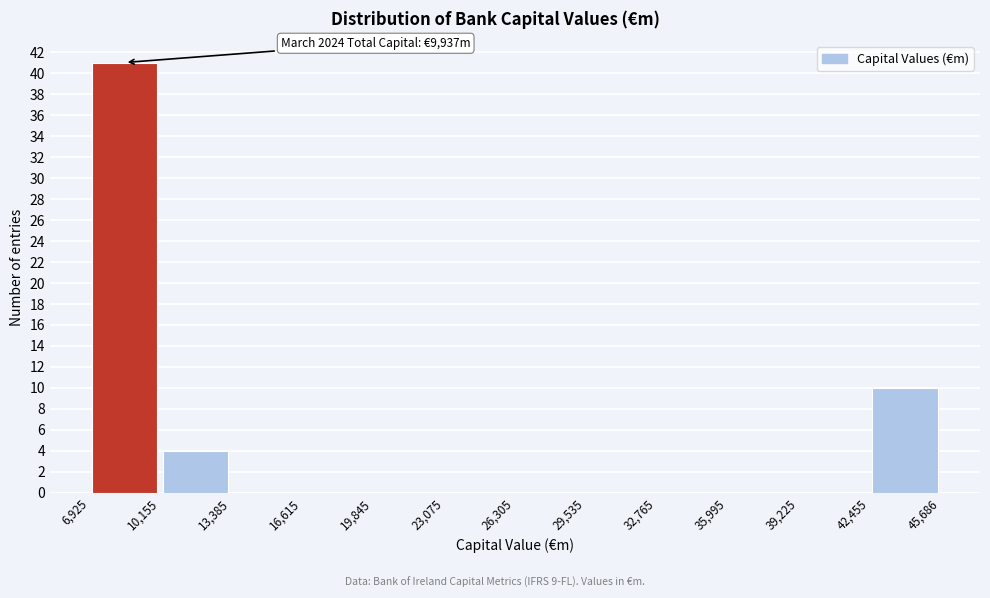

Over which range of the x-axis is the bar tallest?

6,925 to 10,155